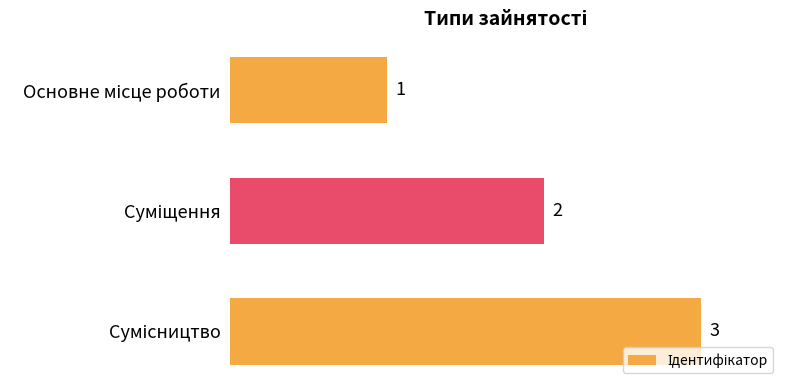

What is the difference between the maximum and minimum values?

2